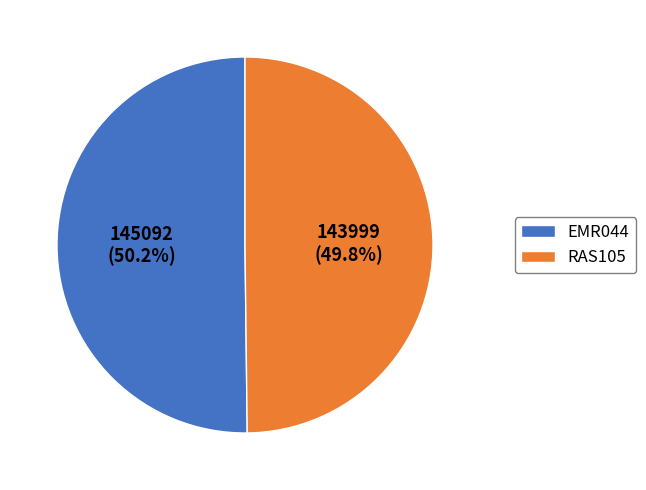

To the nearest percent, what percentage of the pie is RAS105?

50%